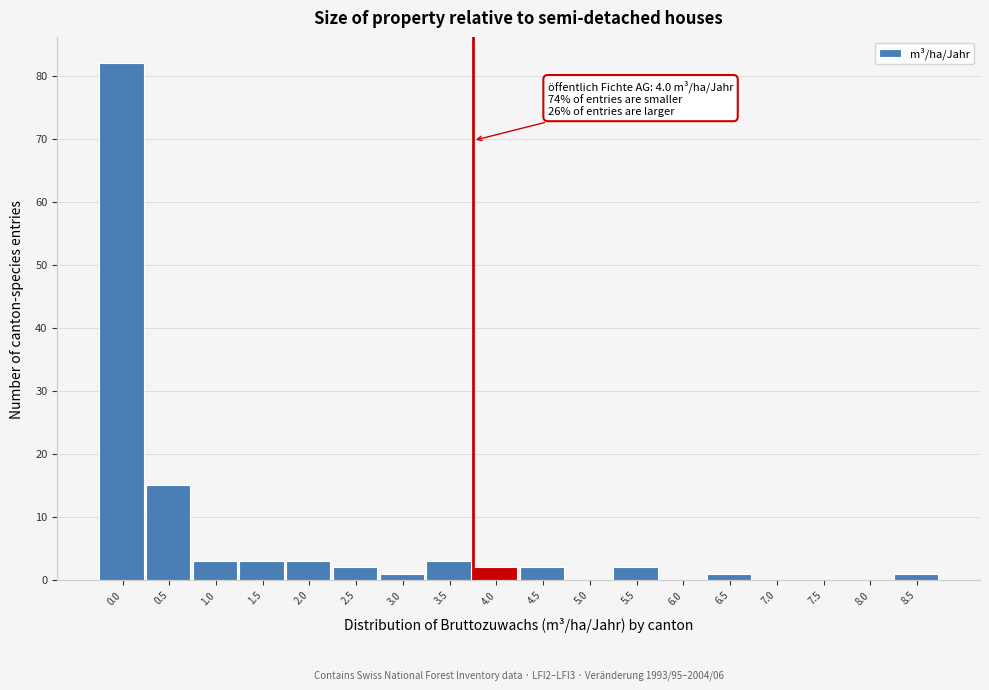

Reading left to right, what are all the values shown in this chart?

0.0=82	0.5=15	1.0=3	1.5=3	2.0=3	2.5=2	3.0=1	3.5=3	4.0=2	4.5=2	5.0=0	5.5=2	6.0=0	6.5=1	7.0=0	7.5=0	8.0=0	8.5=1